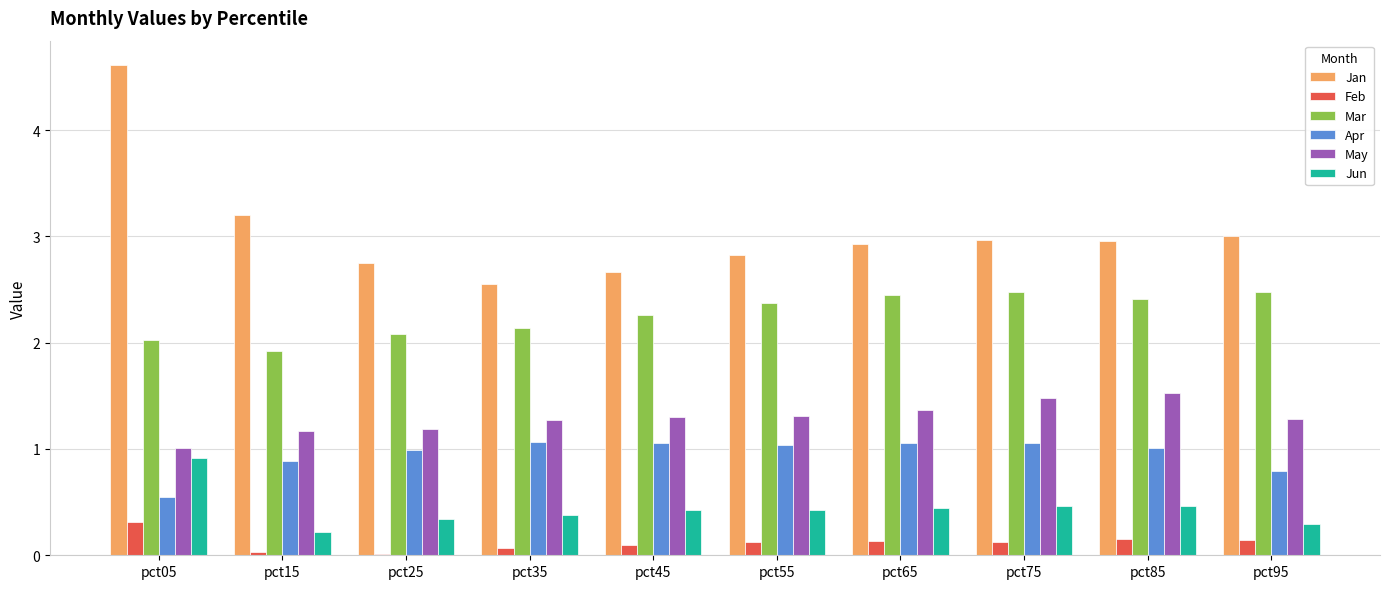

Which series has the largest range (max minus min)?

Jan